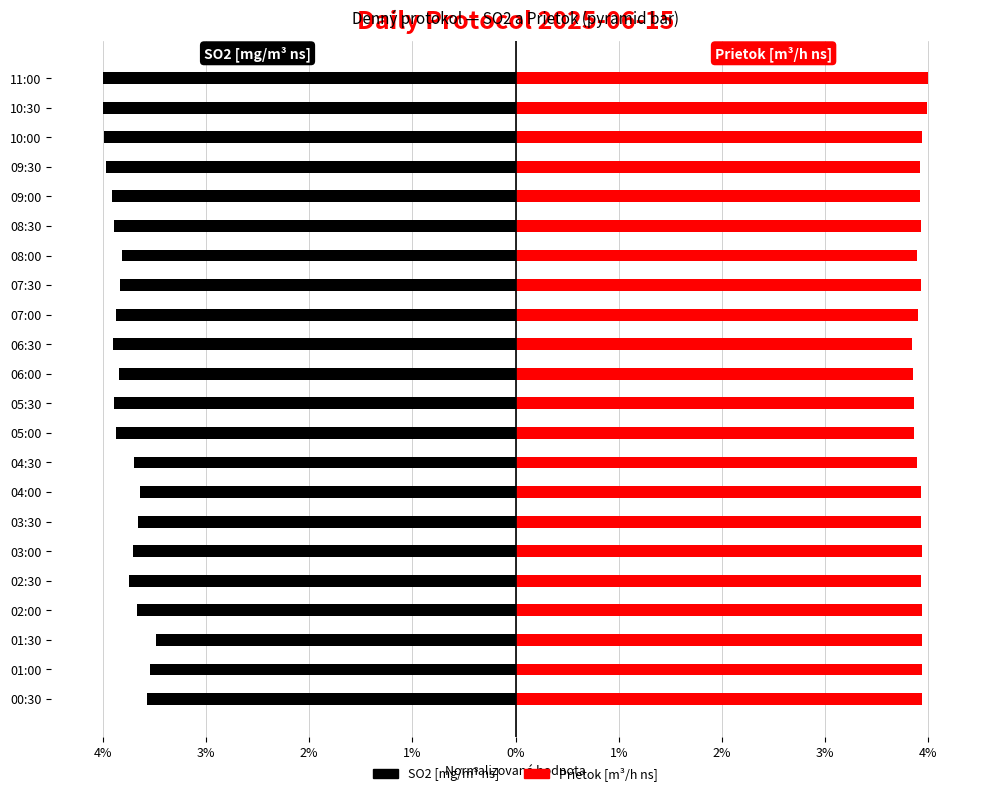

The value of Prietok [m³/h ns] at 08:30 is 3.9. True or false?

True